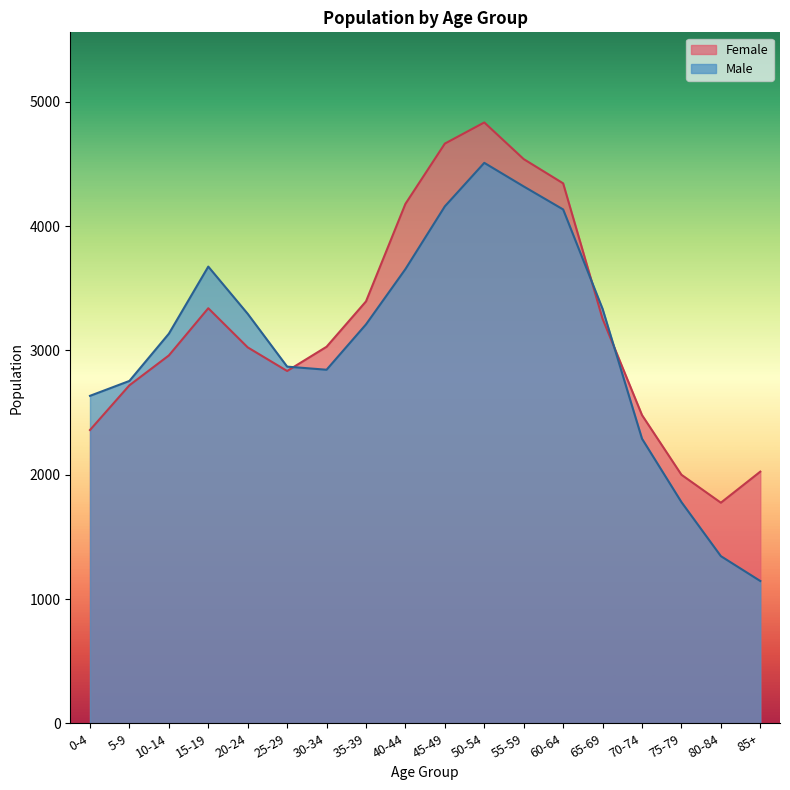

How many lines are shown in the chart?

2